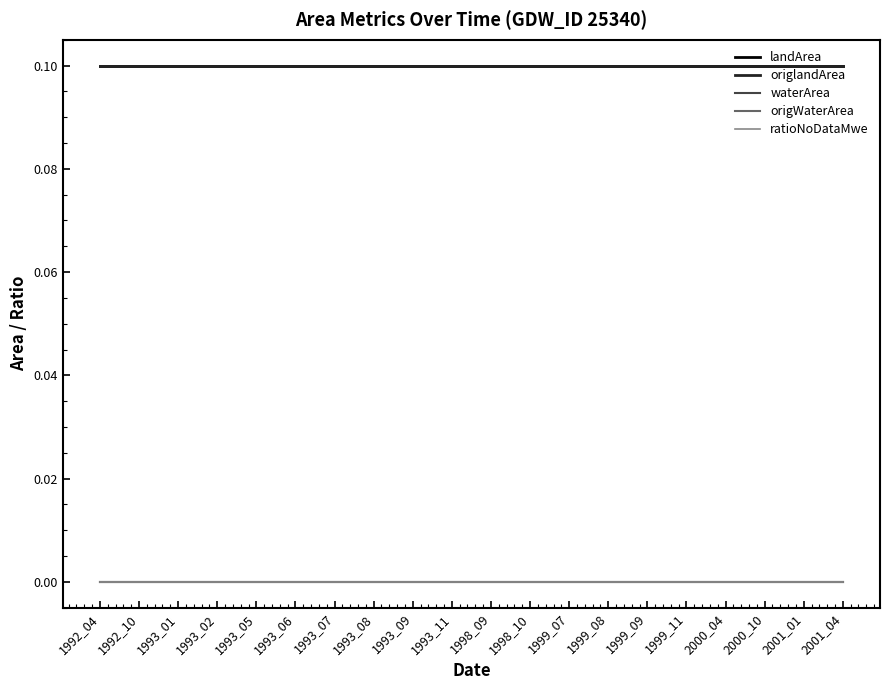

Is the value of waterArea at 1998_09 greater than the value of landArea at 1993_09?

No